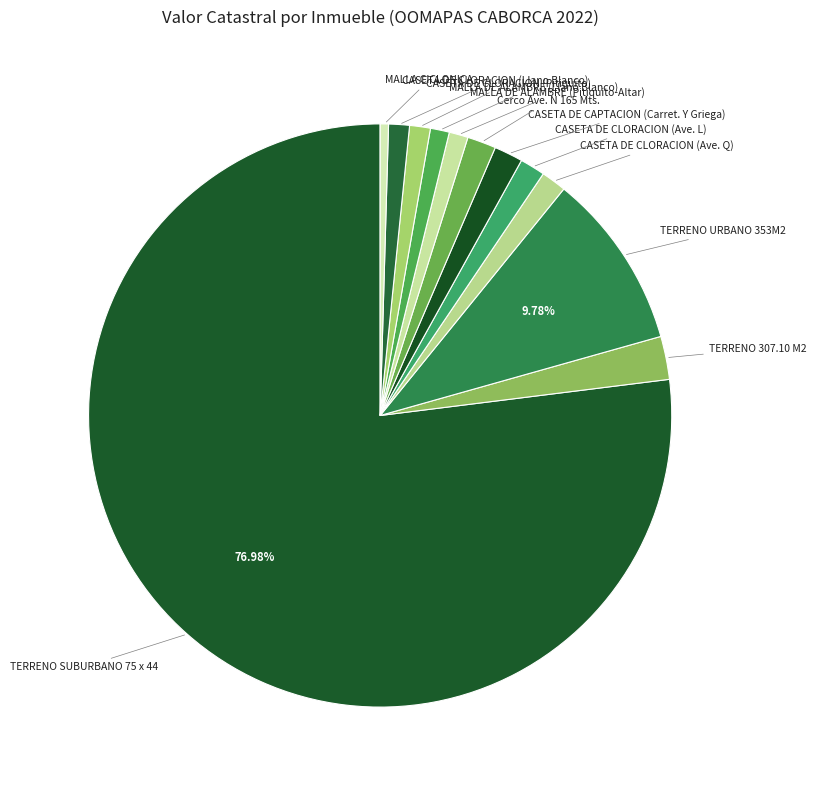

How many slices are in this pie chart?

12